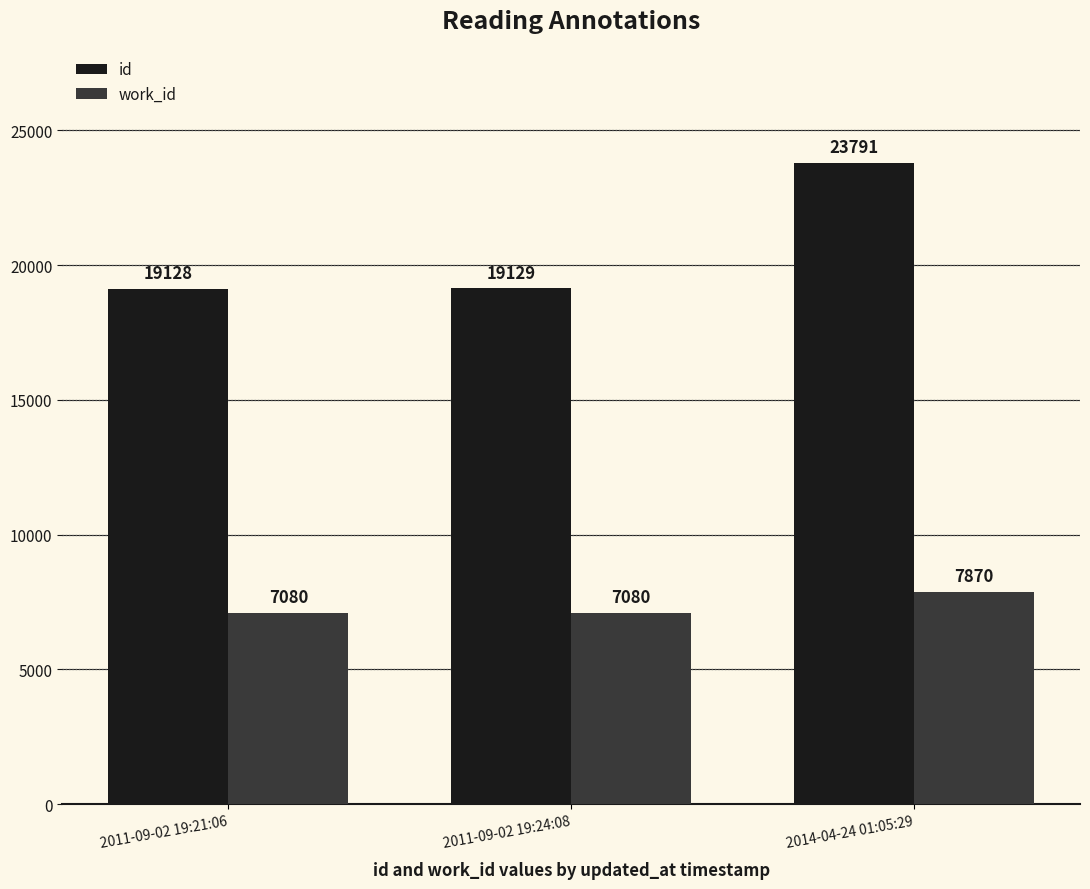

What is the difference between the id values at 2011-09-02 19:21:06 and 2011-09-02 19:24:08?

1